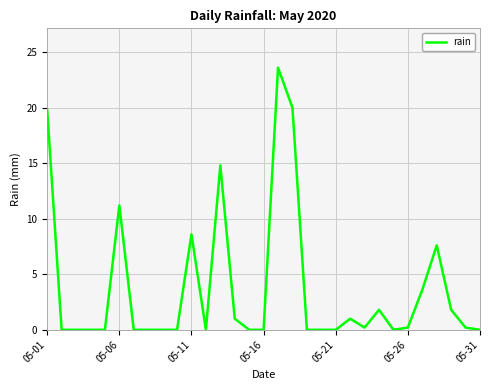

What is the maximum value shown in the chart?

23.6